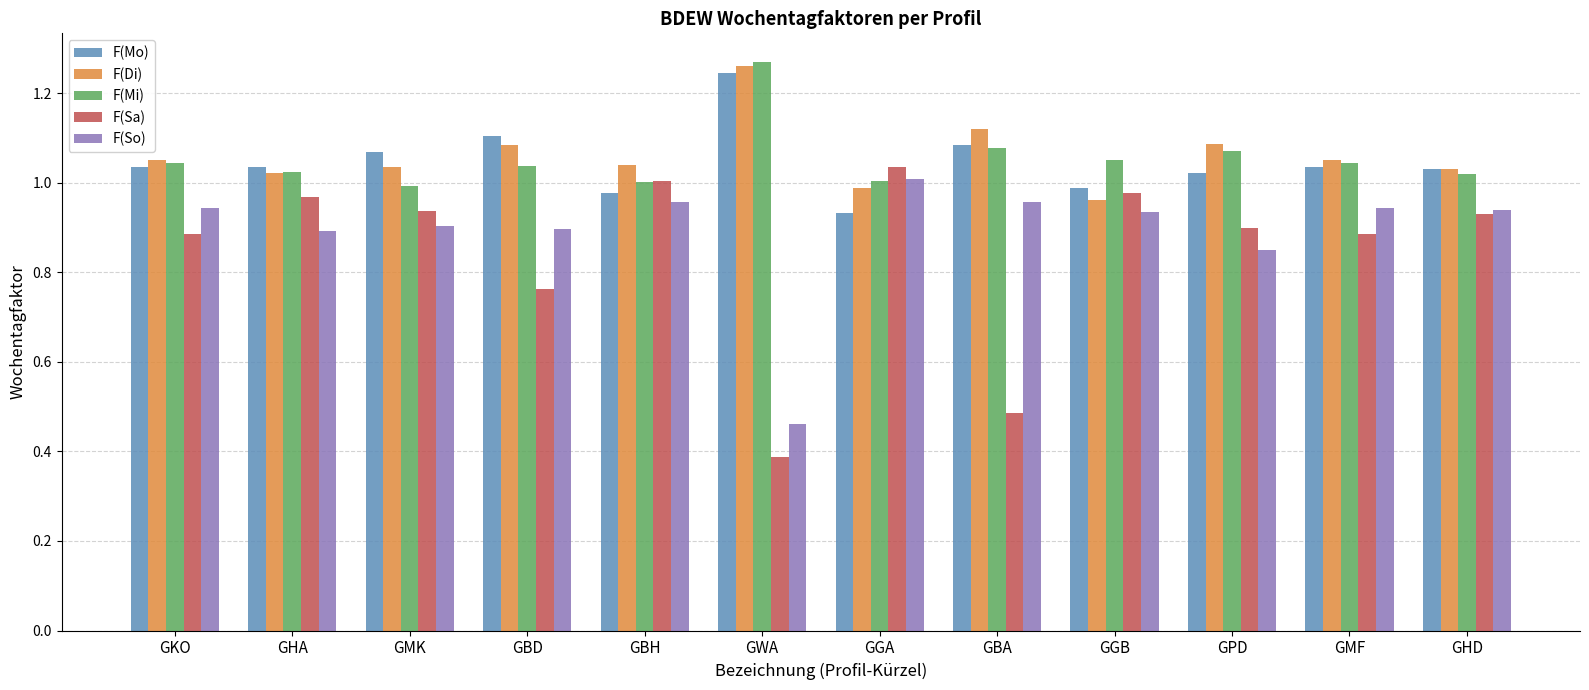

What position from the left is GPD?

10